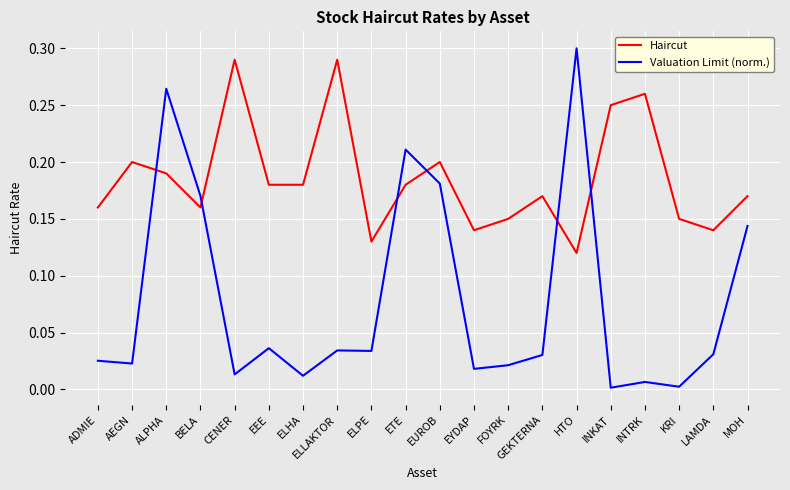

Between EUROB and INKAT, which series saw the biggest shift?

Valuation Limit (norm.)